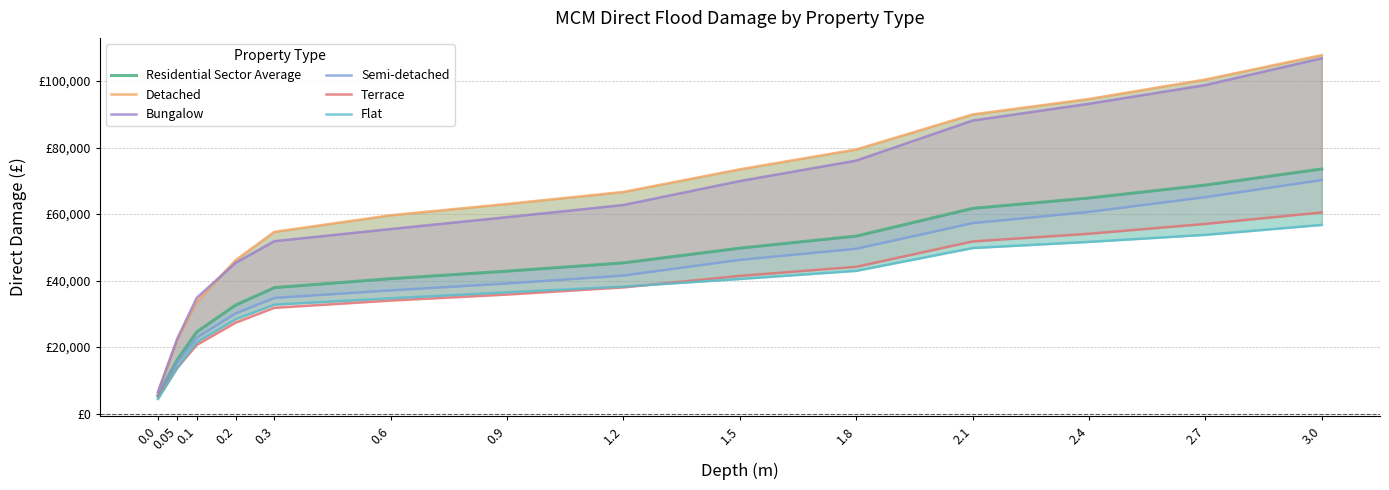

True or false: Residential Sector Average has more than 2 points higher than both neighbors.

False